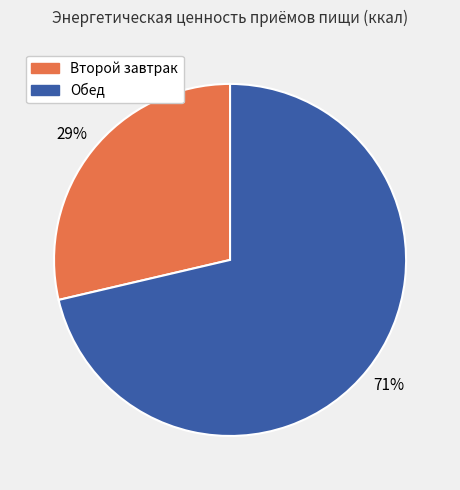

Is there any slice that represents more than half of the pie?

Yes